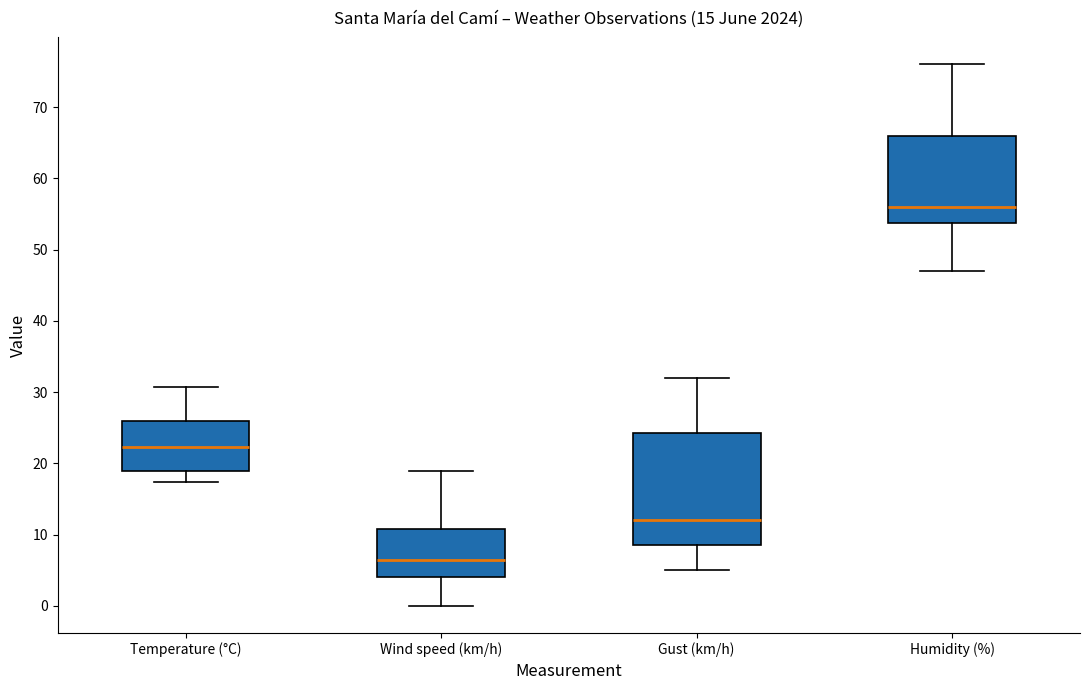

Where is the upper edge of the box for Gust (km/h) on the y-axis? The values are not printed on the chart, so give them approximately, as read against the axis.

24